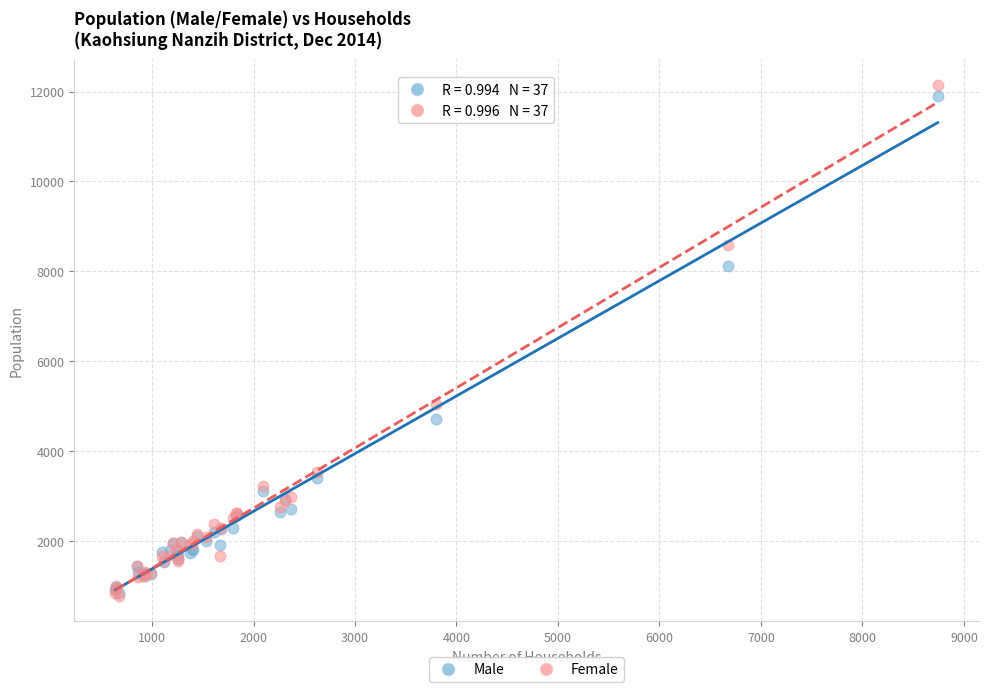

In the Male series, what Y value is closest to 6373?

4706